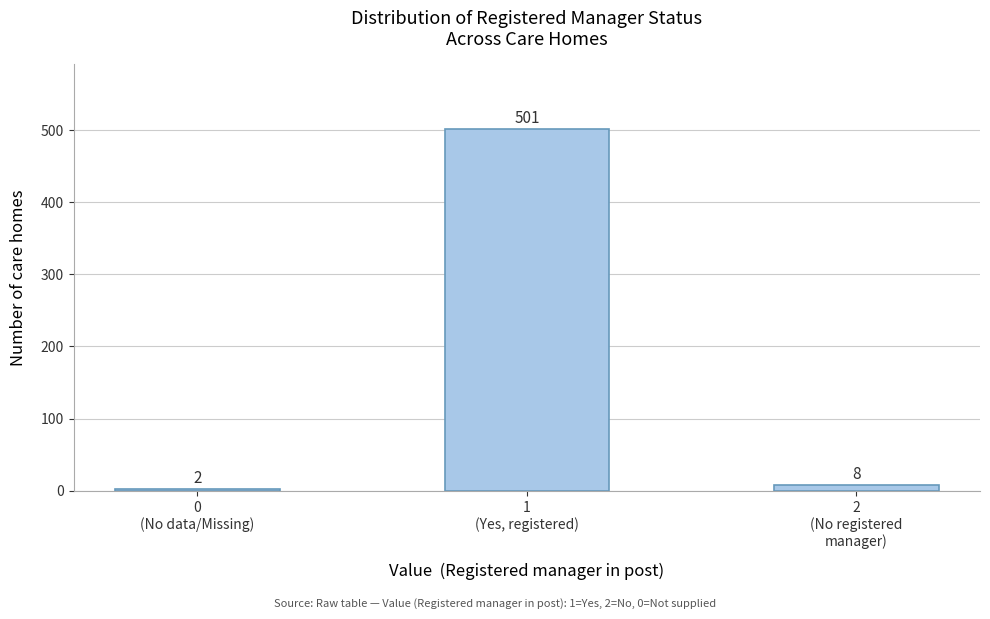

Reading left to right, list all the values displayed in this chart.

2	501	8